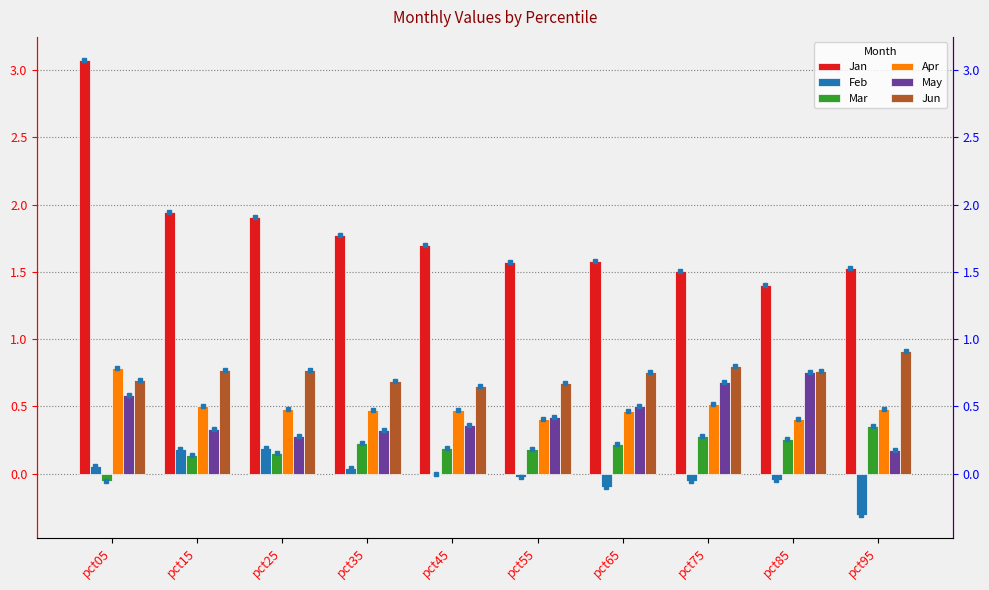

What is the highest value of the Feb series?

0.2